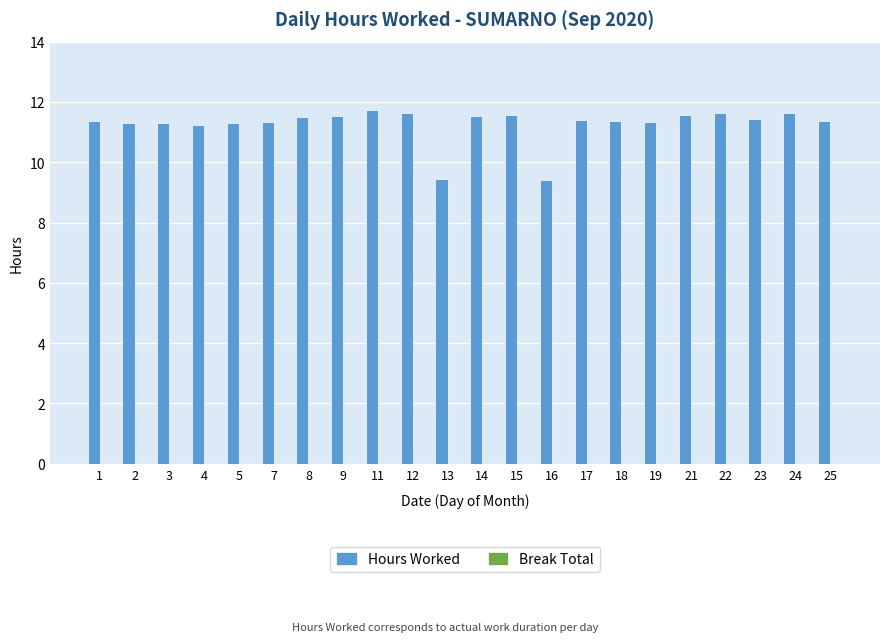

Approximately how many times larger is the value at 25 compared to 5?

1.0